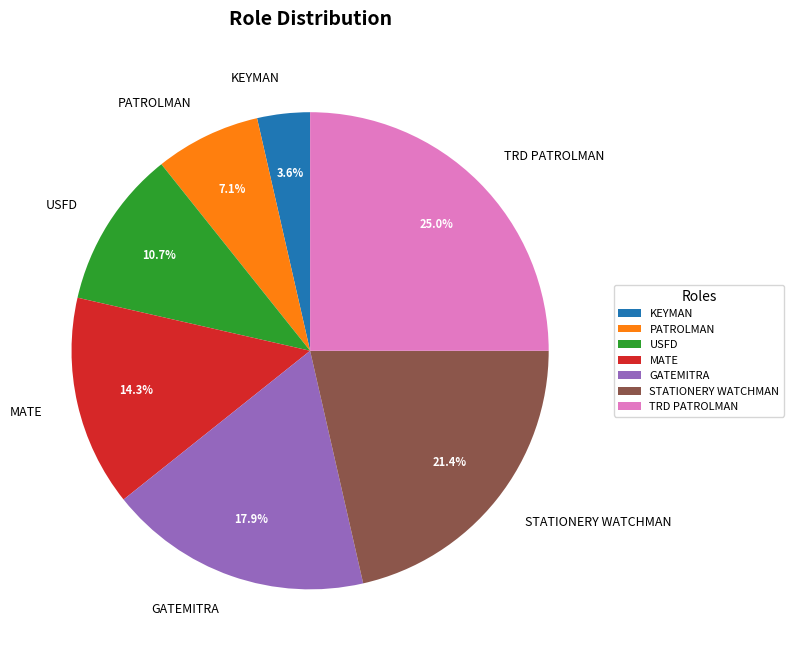

To the nearest percent, what is the combined percentage of PATROLMAN and GATEMITRA?

25%